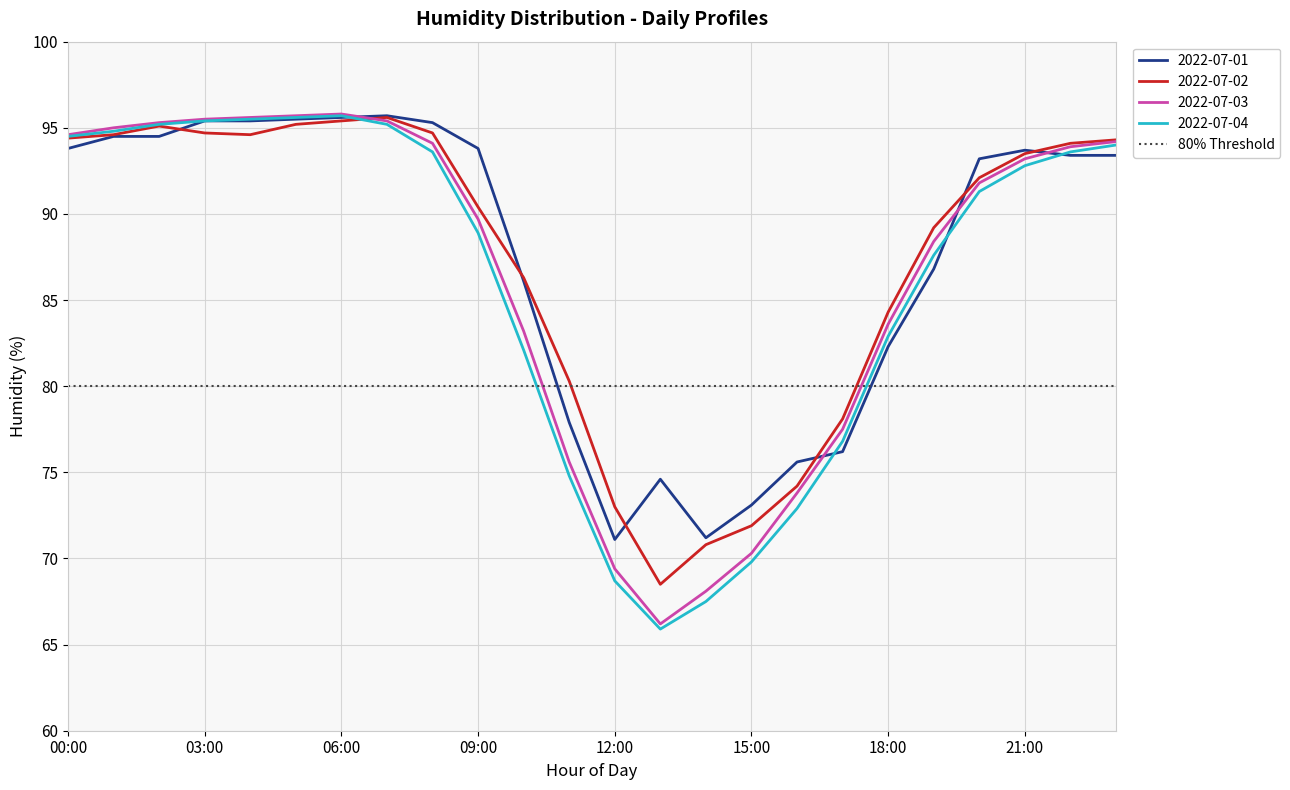

Which series has the largest total across all categories?

2022-07-01